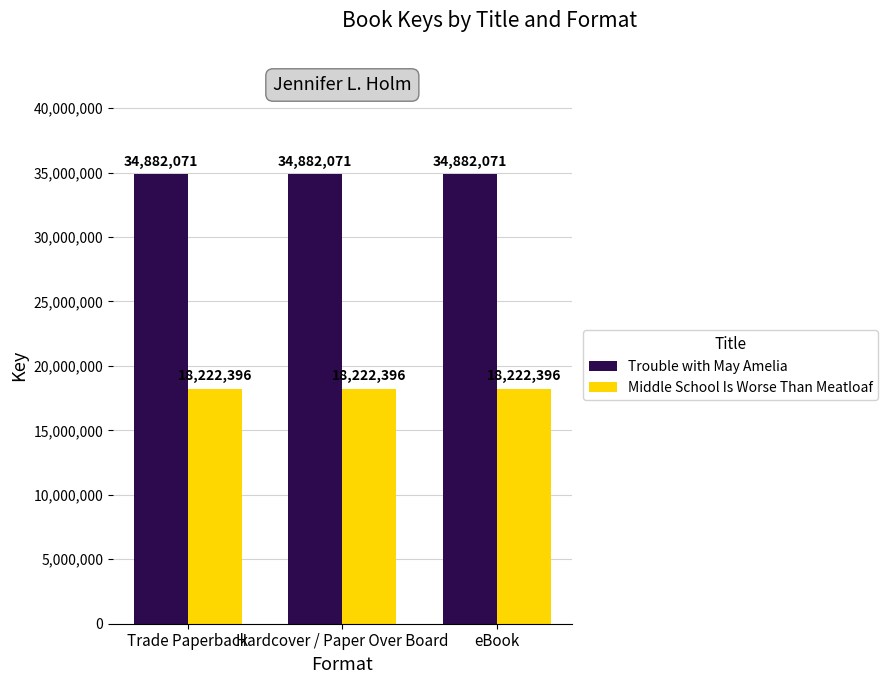

How many series are shown in this chart?

2